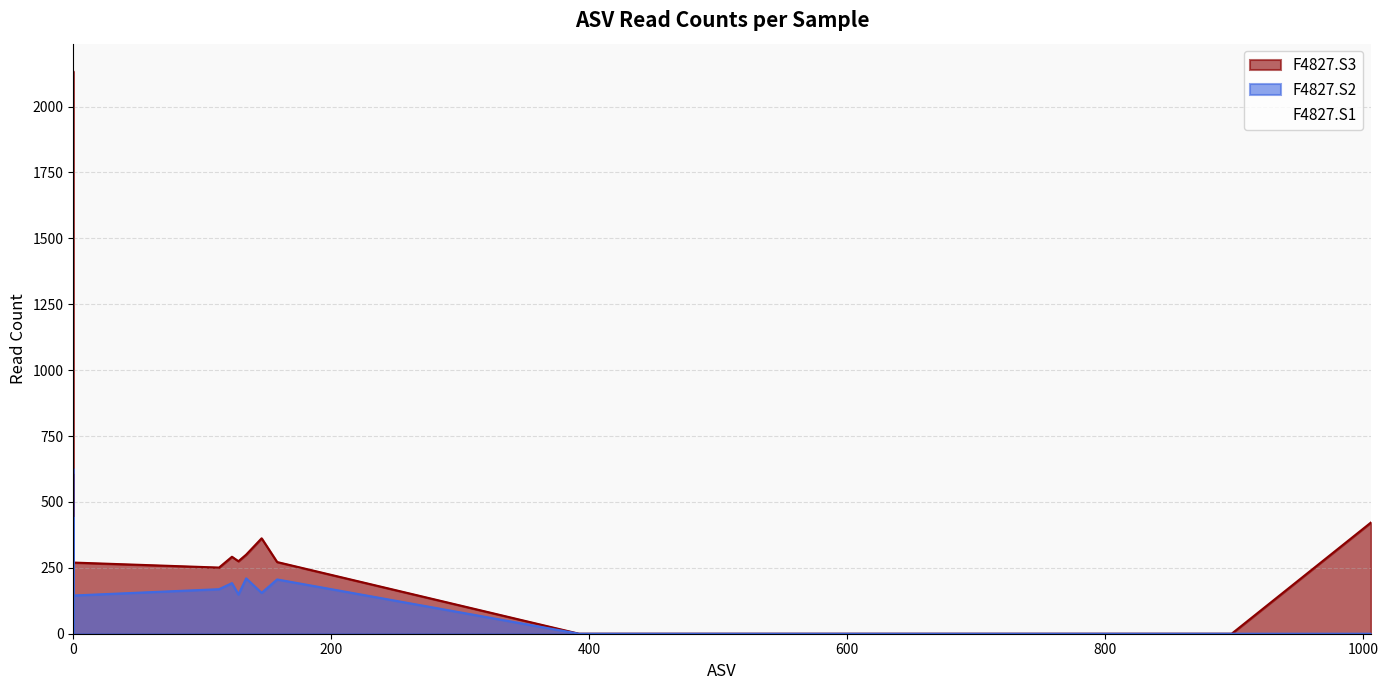

Rank the series by their maximum value, from lowest to highest.

F4827.S2, F4827.S1, F4827.S3